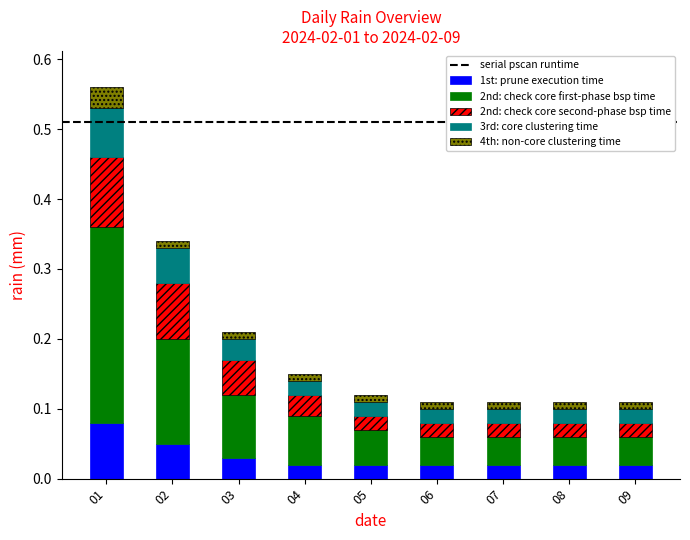

What is the total value across all series at 01?

0.6